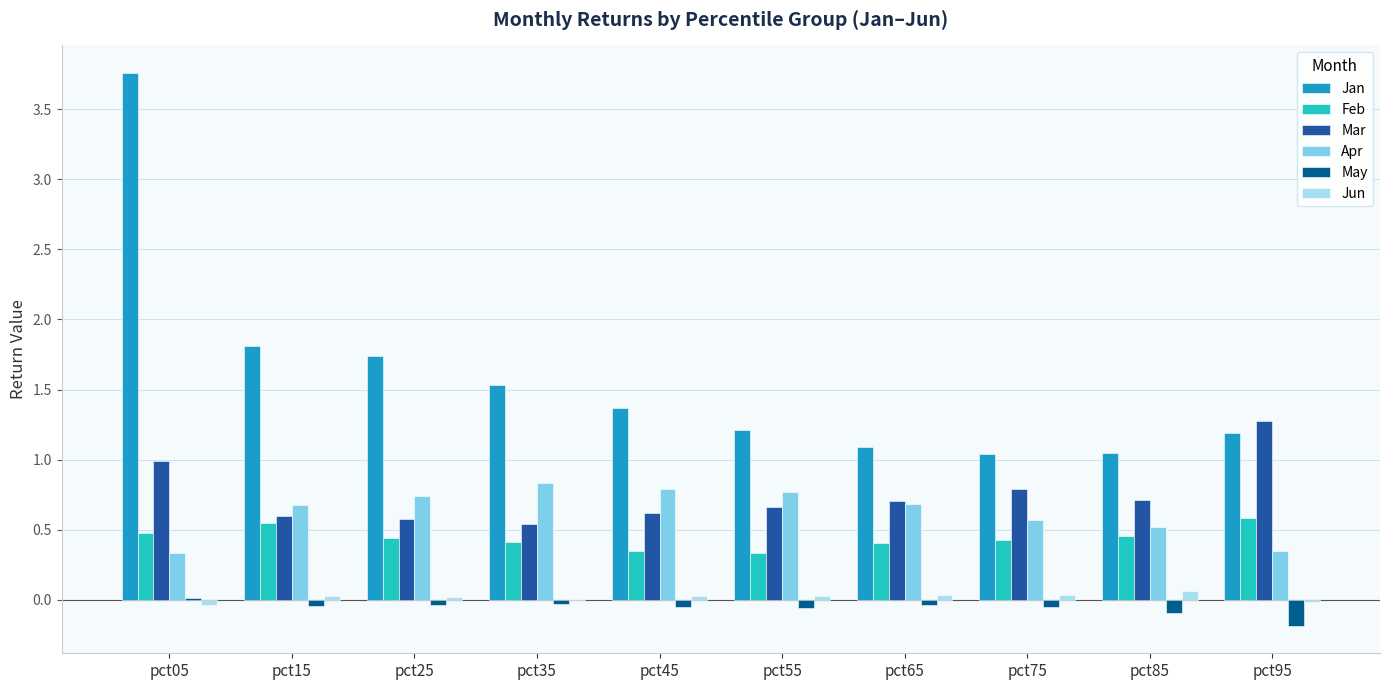

Are the bars horizontal?

No